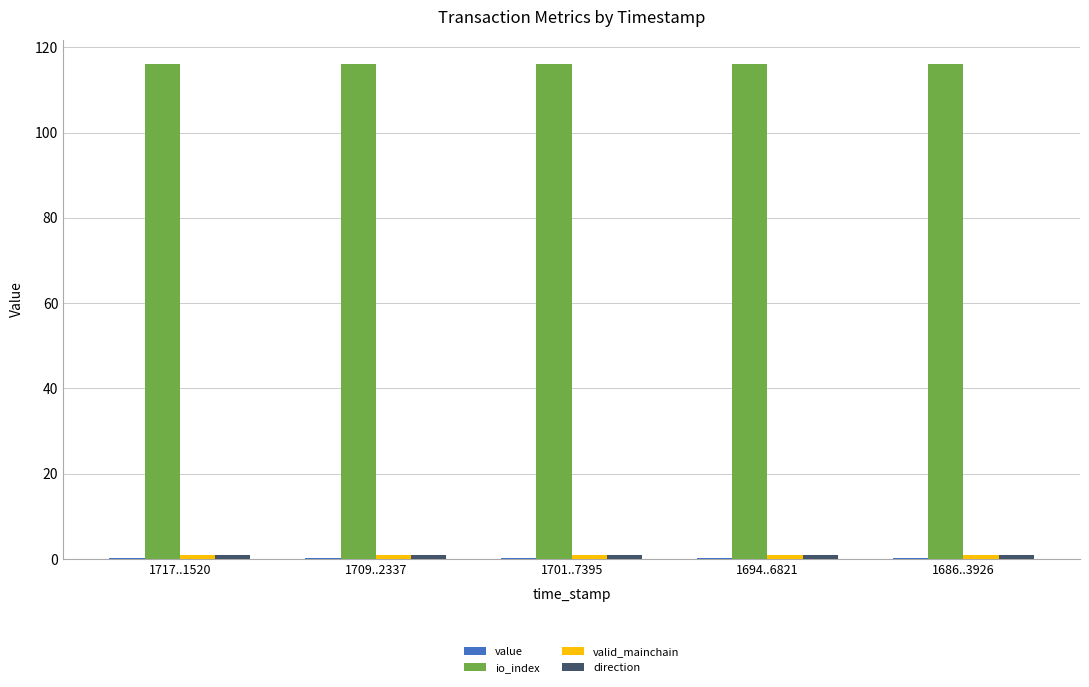

Is it true that io_index equals 62.2 at 1694..6821?

False